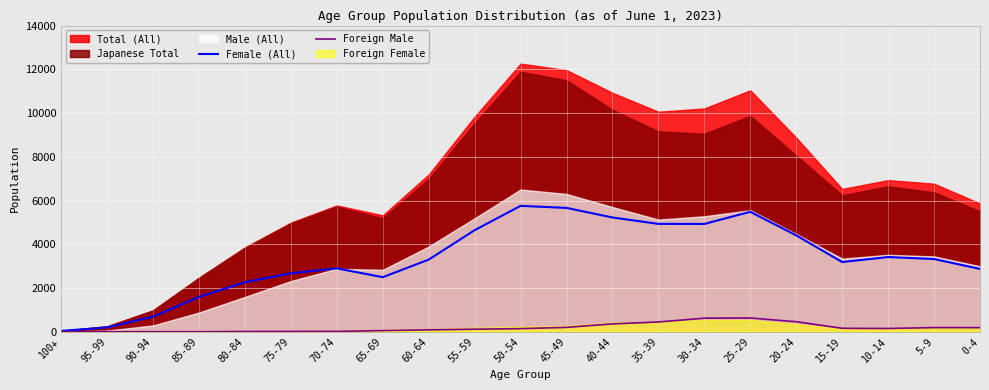

Reading right to left, extract all data points from this chart.

Female (All): 0-4=2872	5-9=3325	10-14=3415	15-19=3187	20-24=4407	25-29=5484	30-34=4929	35-39=4932	40-44=5224	45-49=5662	50-54=5756	55-59=4644	60-64=3298	65-69=2494	70-74=2898	75-79=2672	80-84=2266	85-89=1593	90-94=691	95-99=198	100+=38
Foreign Male: 0-4=187	5-9=189	10-14=149	15-19=157	20-24=459	25-29=628	30-34=620	35-39=447	40-44=358	45-49=199	50-54=142	55-59=116	60-64=85	65-69=53	70-74=15	75-79=12	80-84=11	85-89=0	90-94=2	95-99=0	100+=0